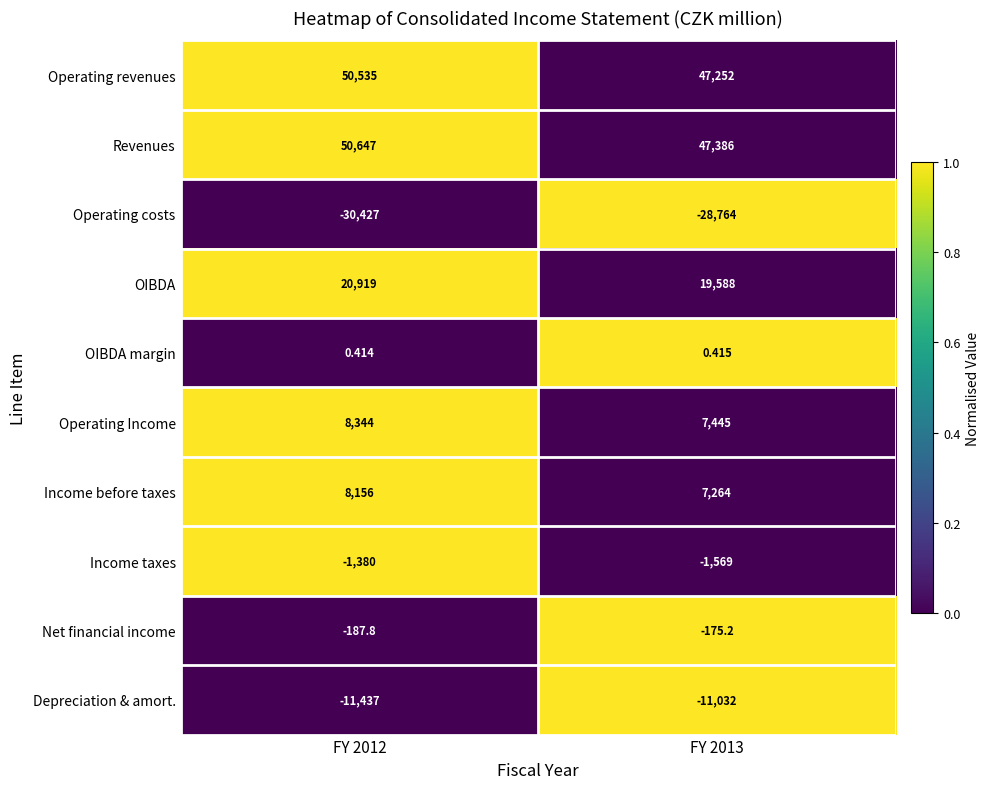

At FY 2012, list the series in order from largest to smallest.

Revenues, Operating revenues, OIBDA, Operating Income, Income before taxes, OIBDA margin, Net financial income, Income taxes, Depreciation & amort., Operating costs